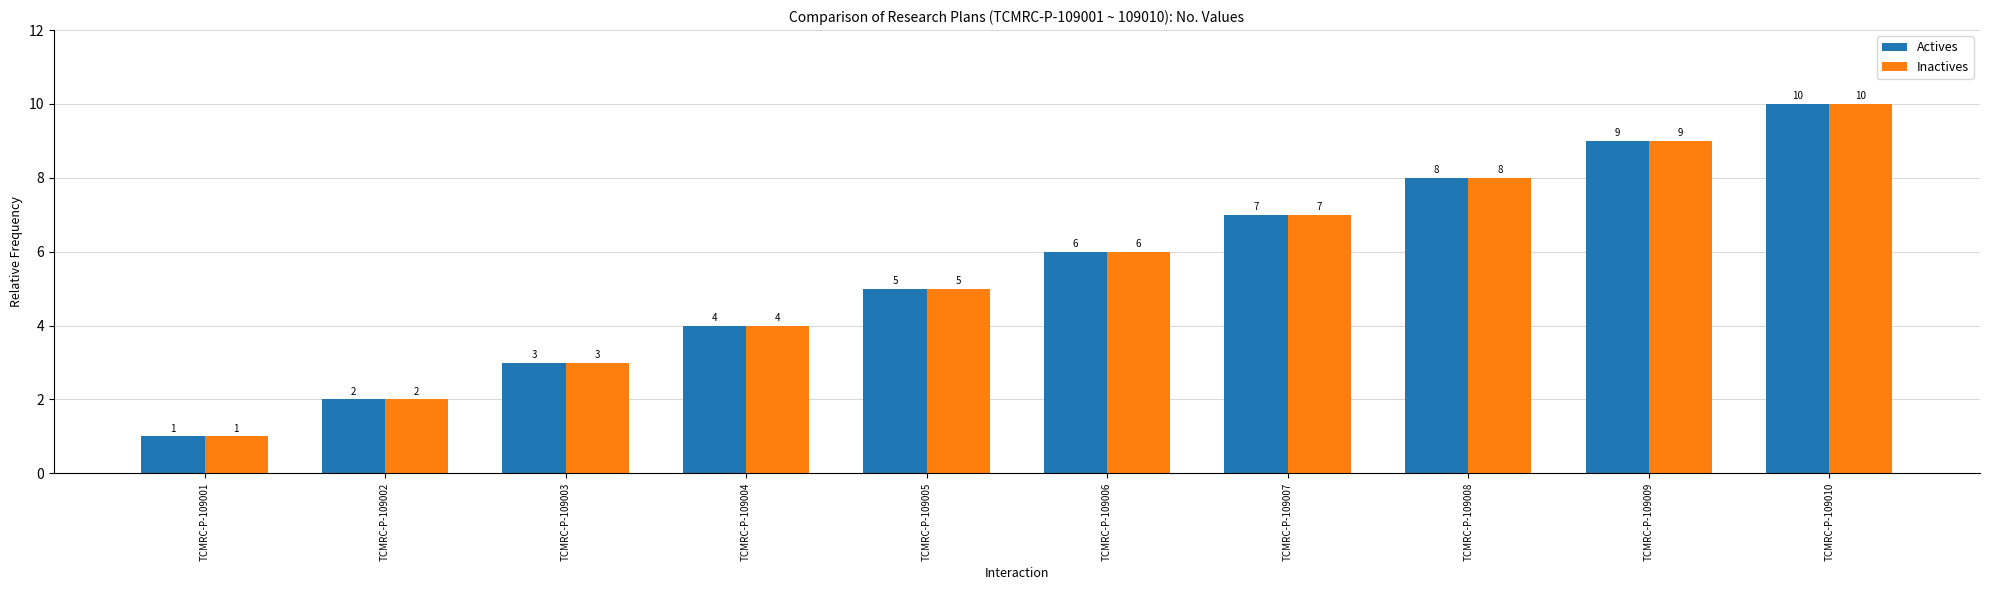

At which category is the sum across all series the highest?

TCMRC-P-109010